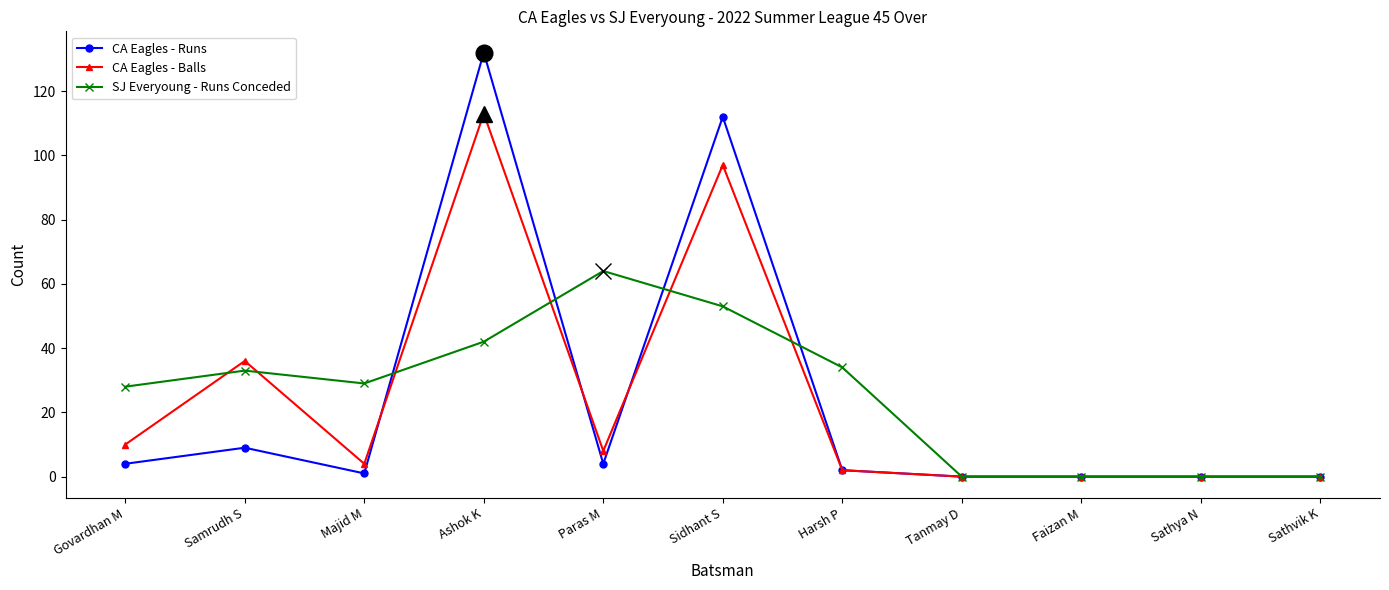

How many lines are shown in the chart?

3